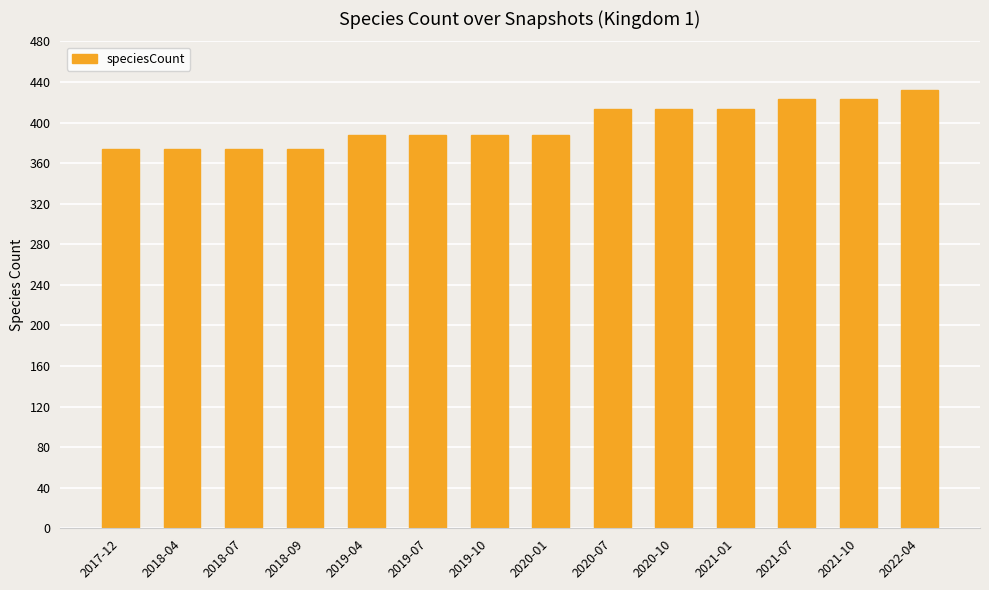

What is the ratio of the value at 2020-07 to the value at 2019-07?

1.1